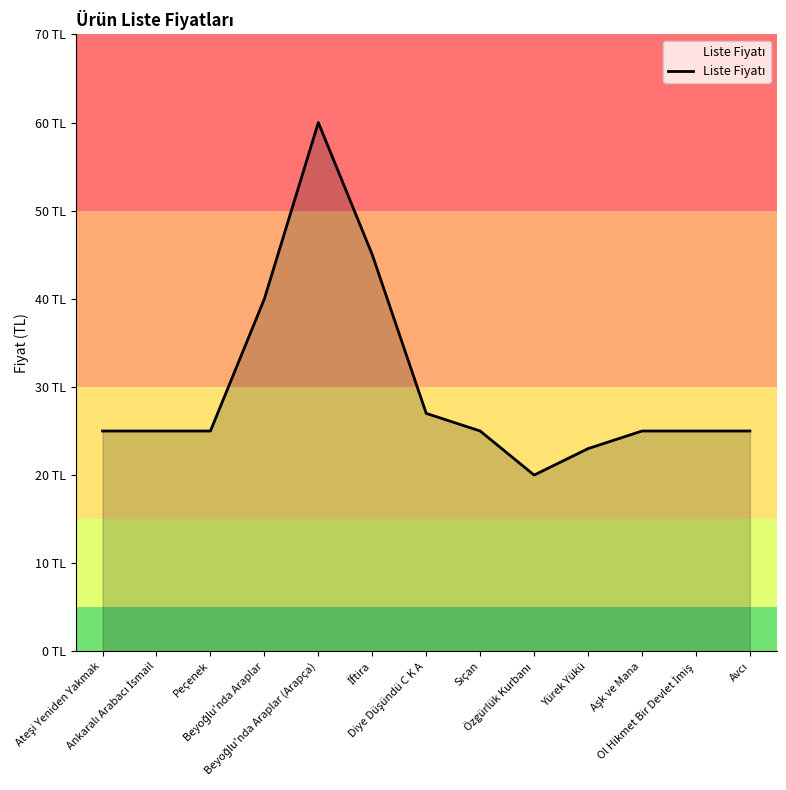

Reading left to right, what are all the values shown in this chart?

25	25	25	40	60	45	27	25	20	23	25	25	25